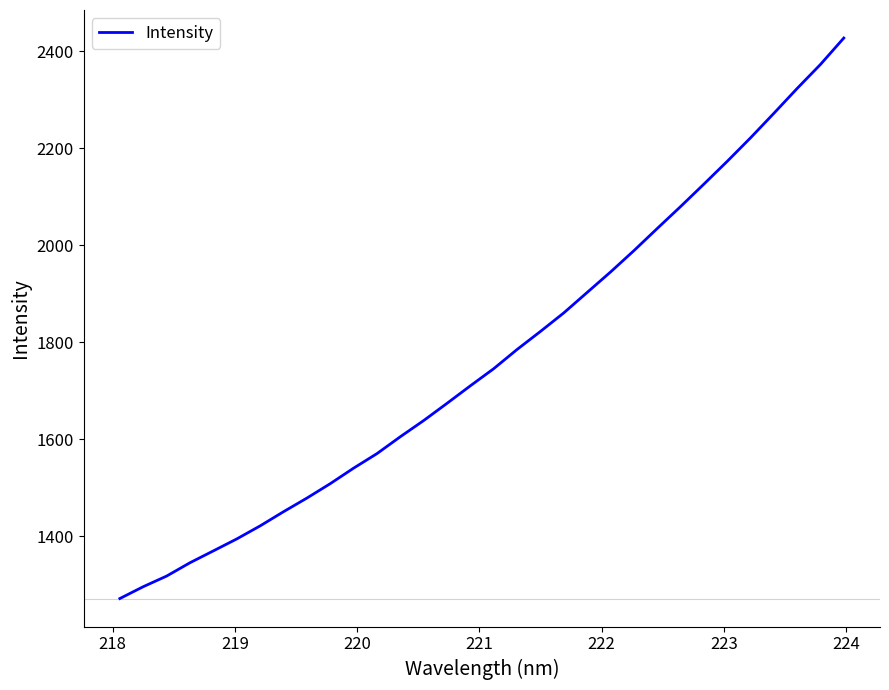

What is the difference between the maximum and minimum values?

1155.8